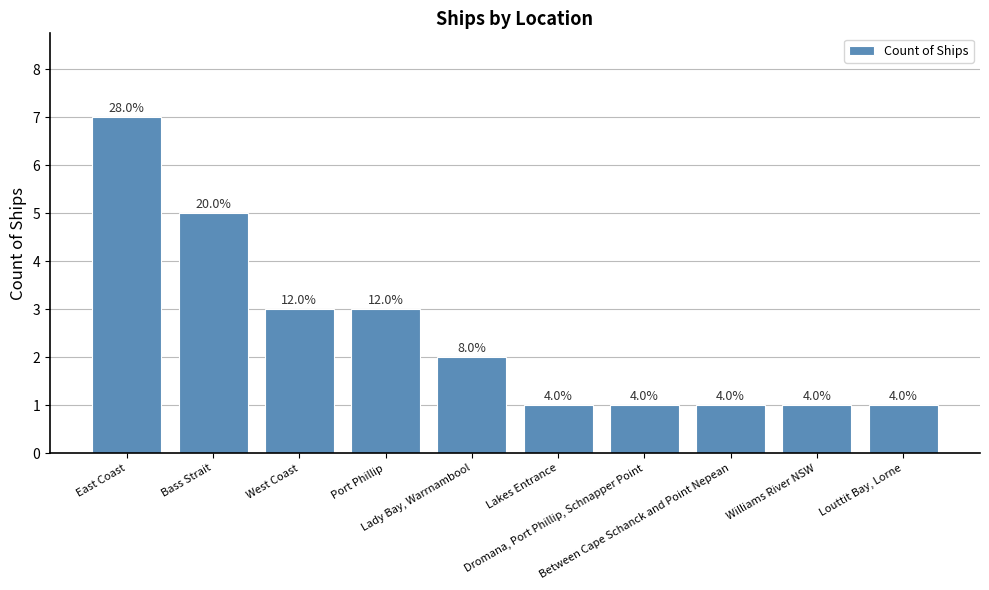

Count the values in the range 1 to 3.

8